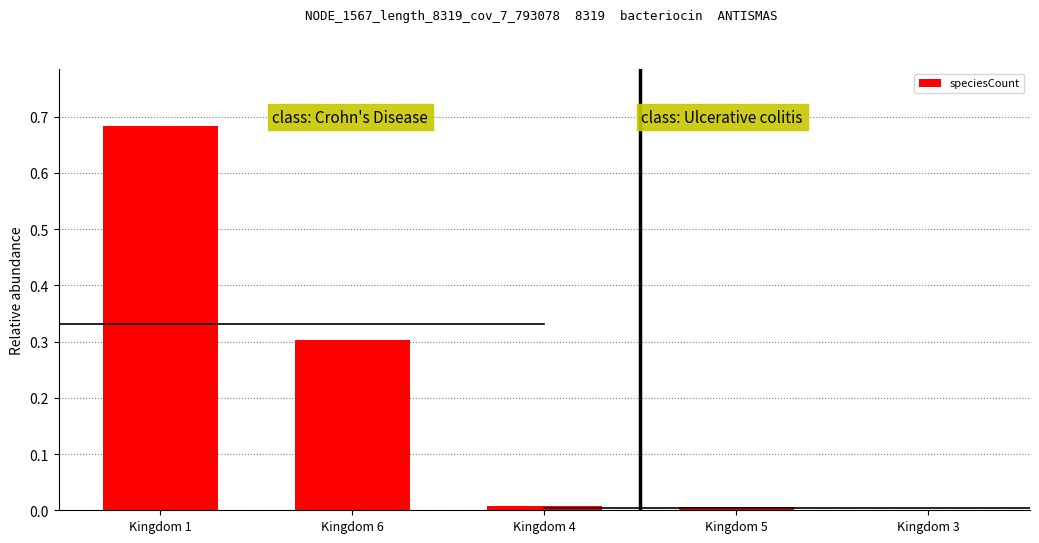

How many categories are shown in the chart?

5